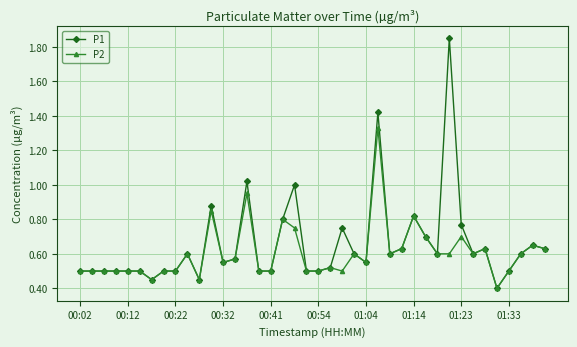

How many series are shown in this chart?

2